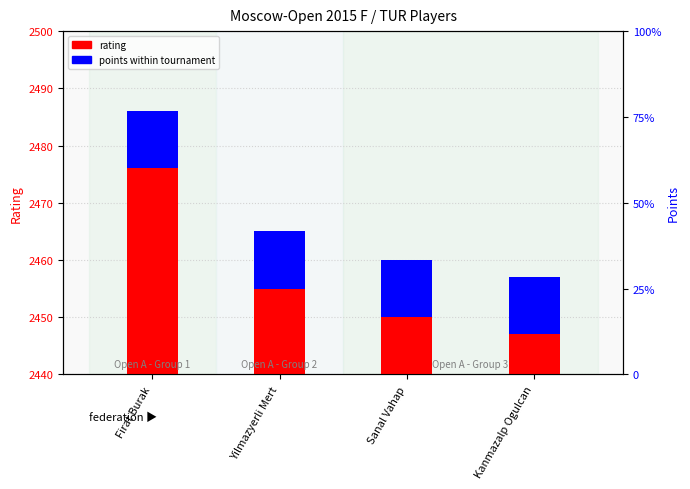

True or false: rating has a value of 1149 at Kanmazalp Ogulcan.

False